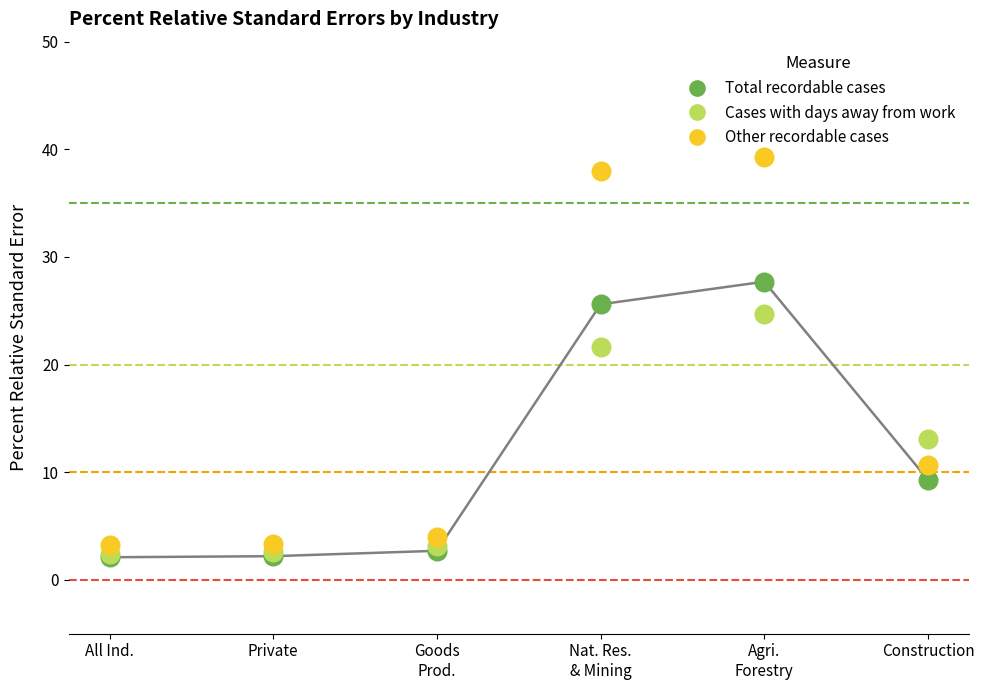

Across all series, what Y value is closest to 20?

21.6